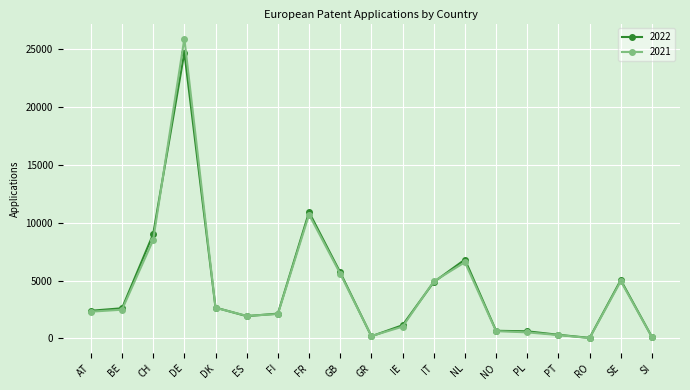

Between ES and GR, which series saw the biggest shift?

2021